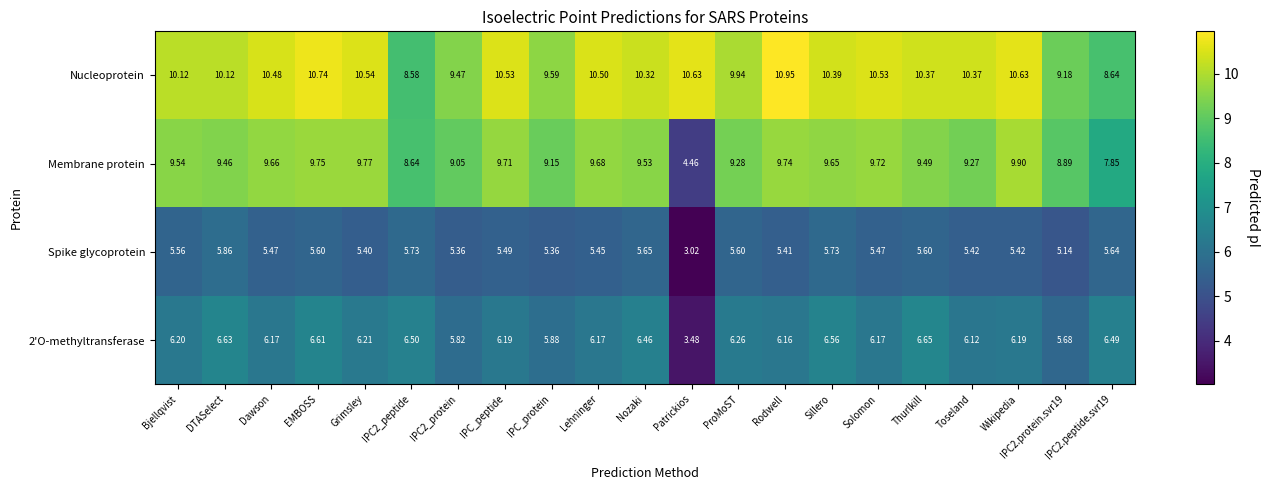

Which label corresponds to the smallest value in the chart?

Patrickios